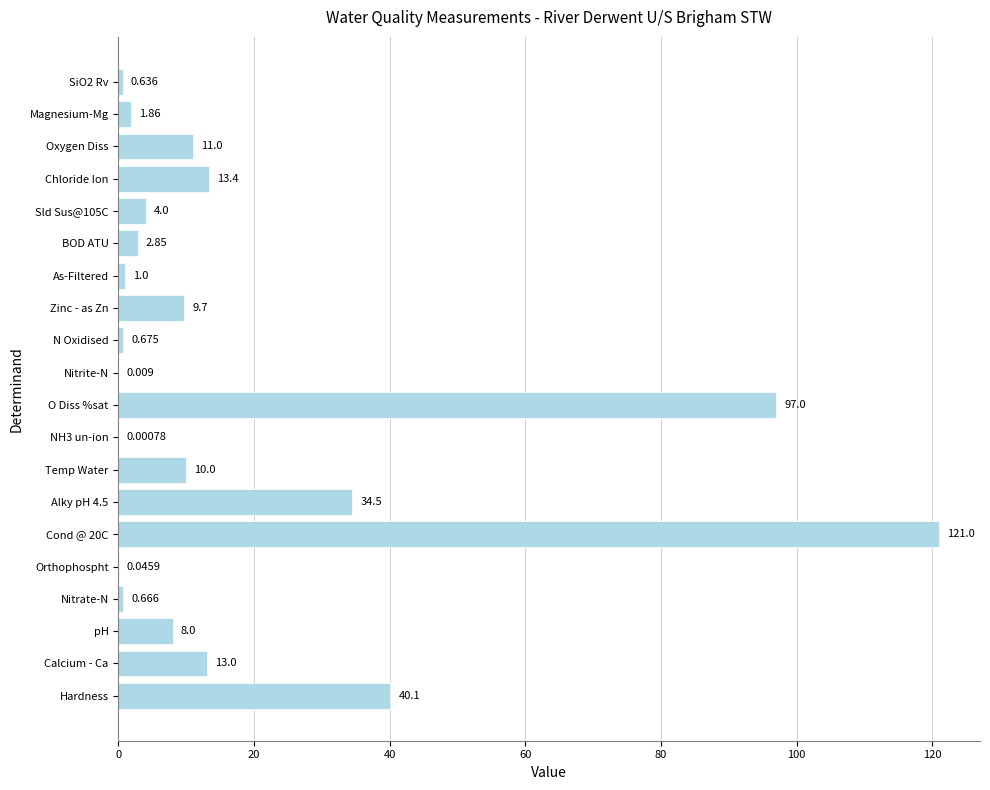

Where is the data nearest to the value 60?

Hardness